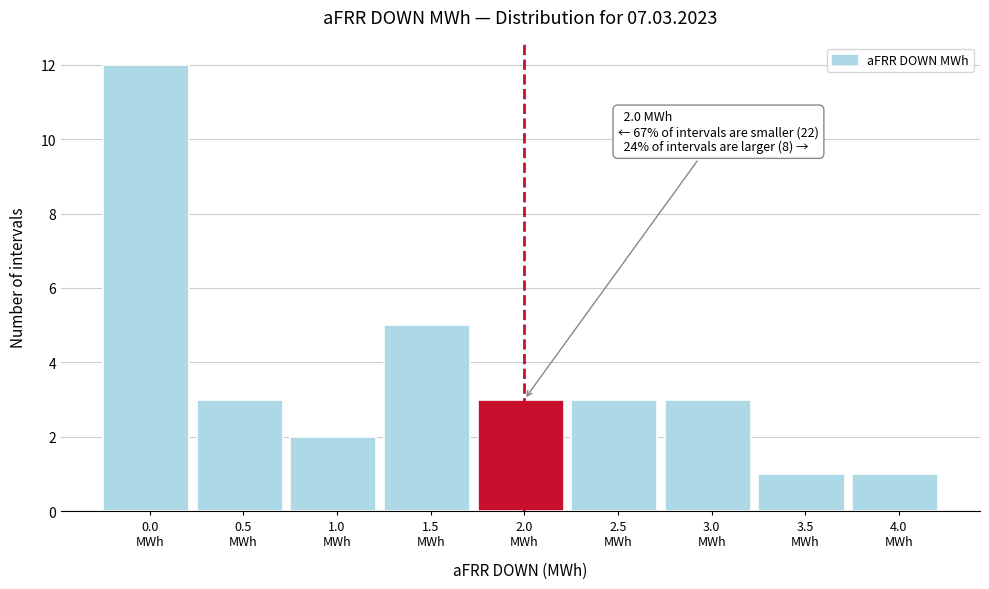

Reading left to right, list all the values displayed in this chart.

12	3	2	5	3	3	3	1	1